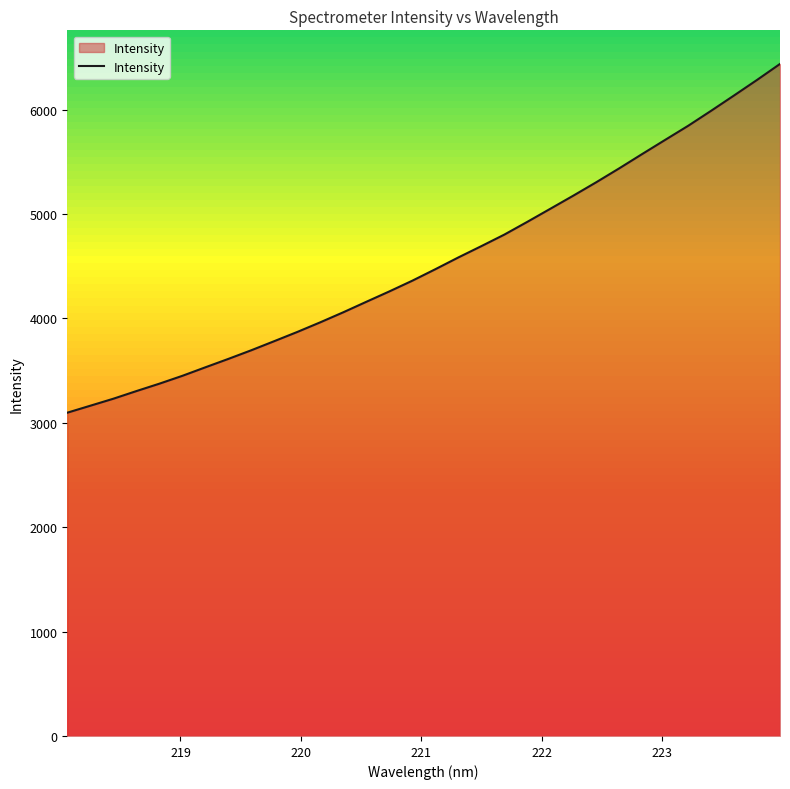

Reading right to left, extract all data points from this chart.

6439.0	6285.7	6137.0	5990.1	5846.2	5711.5	5575.9	5438.6	5305.5	5176.8	5051.2	4926.1	4803.8	4693.3	4585.0	4472.3	4362.4	4259.6	4160.3	4060.0	3963.9	3871.4	3783.3	3696.0	3612.9	3532.3	3450.7	3375.3	3304.3	3231.2	3164.2	3097.5